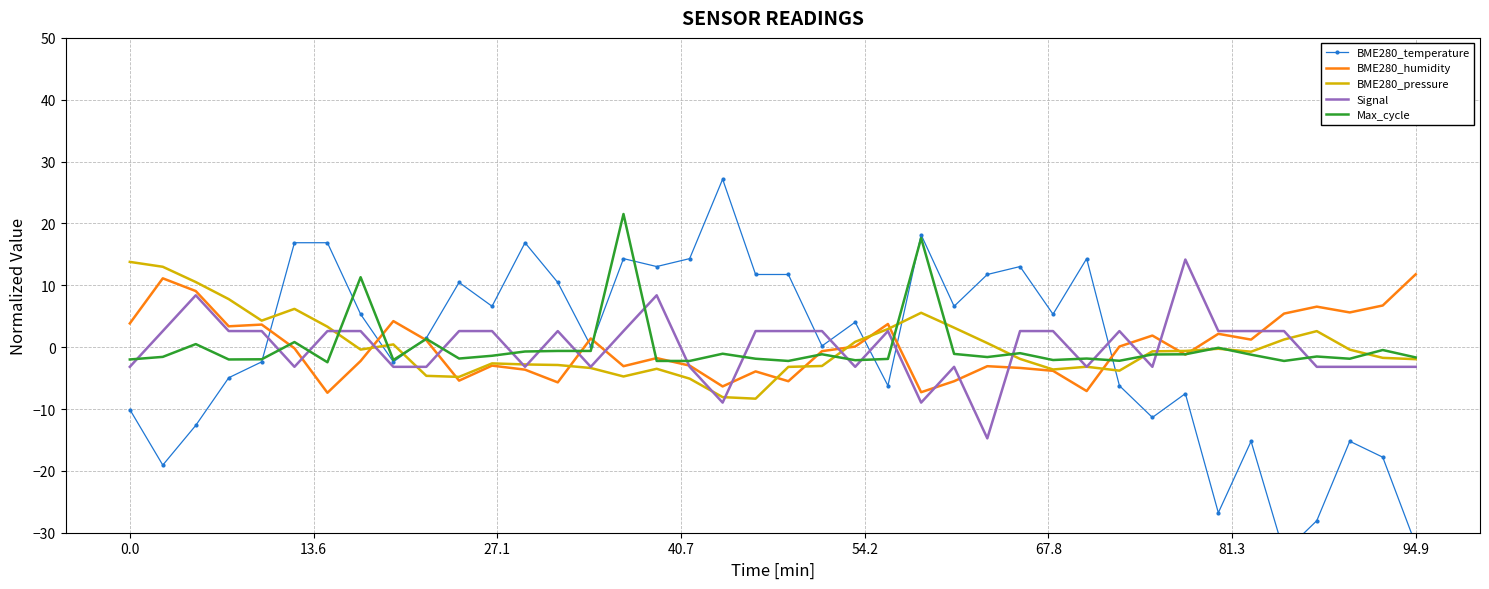

What is the highest value of the Signal series?

14.2